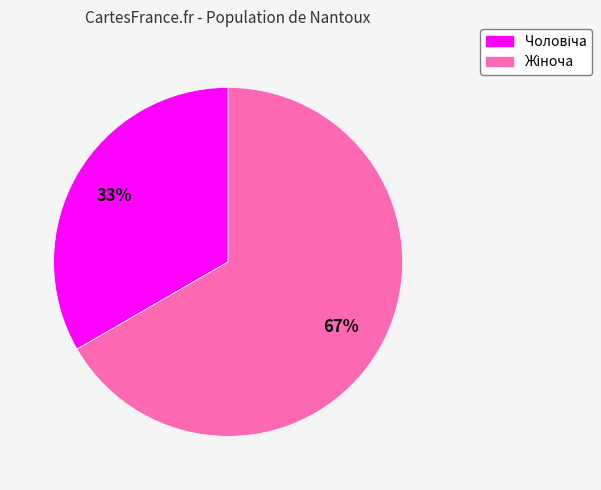

To the nearest percent, what is the average slice percentage?

50%